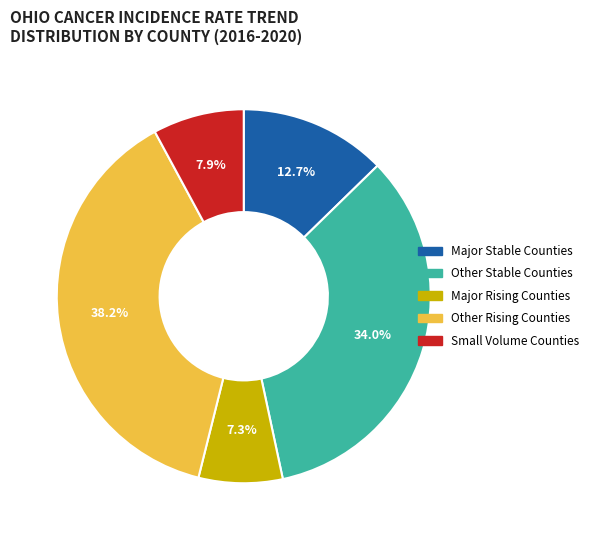

Rank the categories by value from lowest to highest.

Major Rising Counties, Small Volume Counties, Major Stable Counties, Other Stable Counties, Other Rising Counties